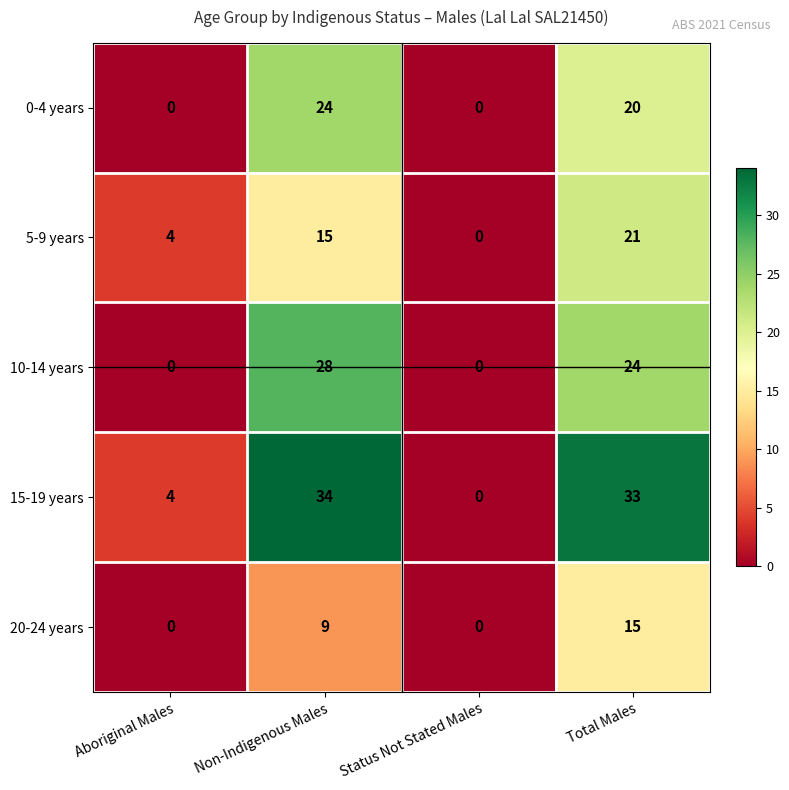

Which category has the highest value across all series?

Non-Indigenous Males